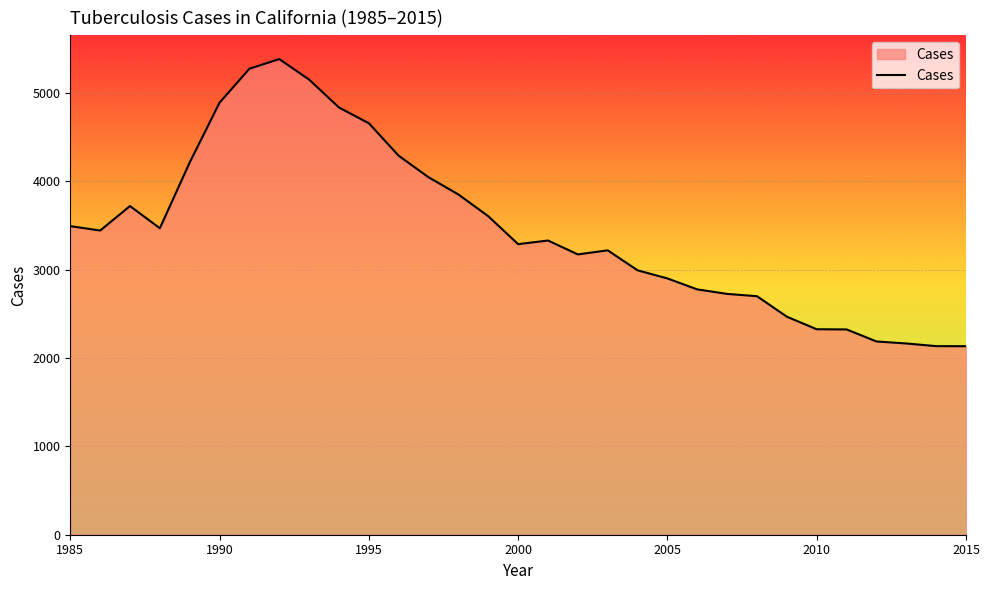

What is the smallest value displayed?

2133